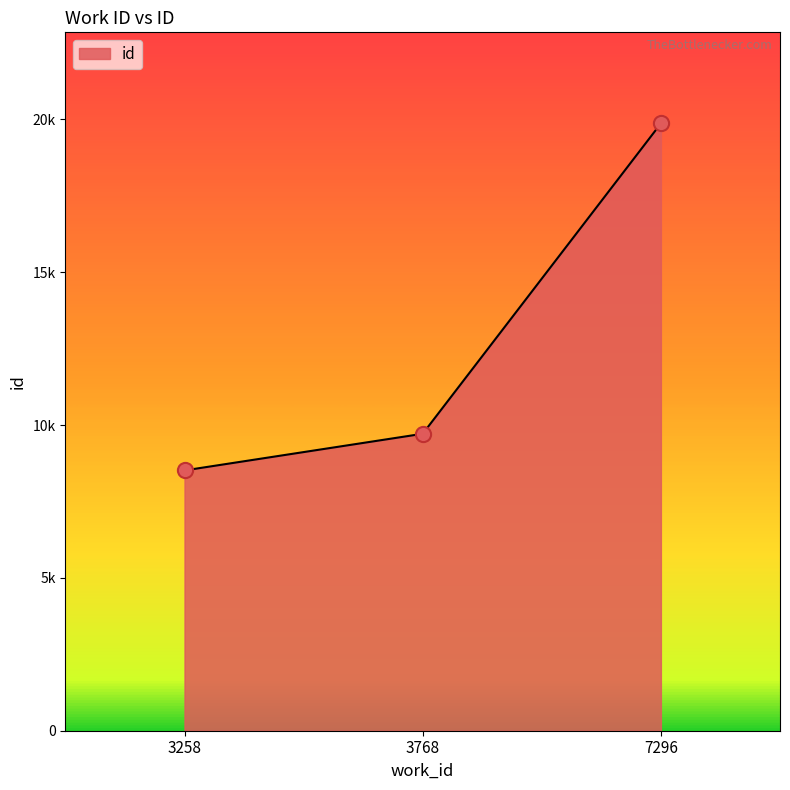

What is the change in value from 3258 to 7296?

+11351